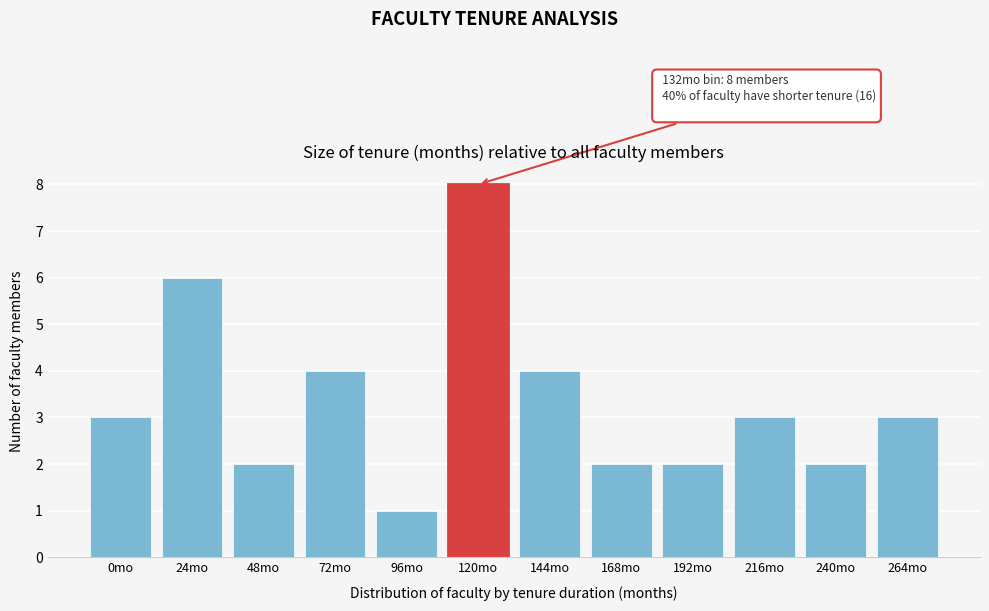

Reading left to right, what are all the values shown in this chart?

0mo=3	24mo=6	48mo=2	72mo=4	96mo=1	120mo=8	144mo=4	168mo=2	192mo=2	216mo=3	240mo=2	264mo=3